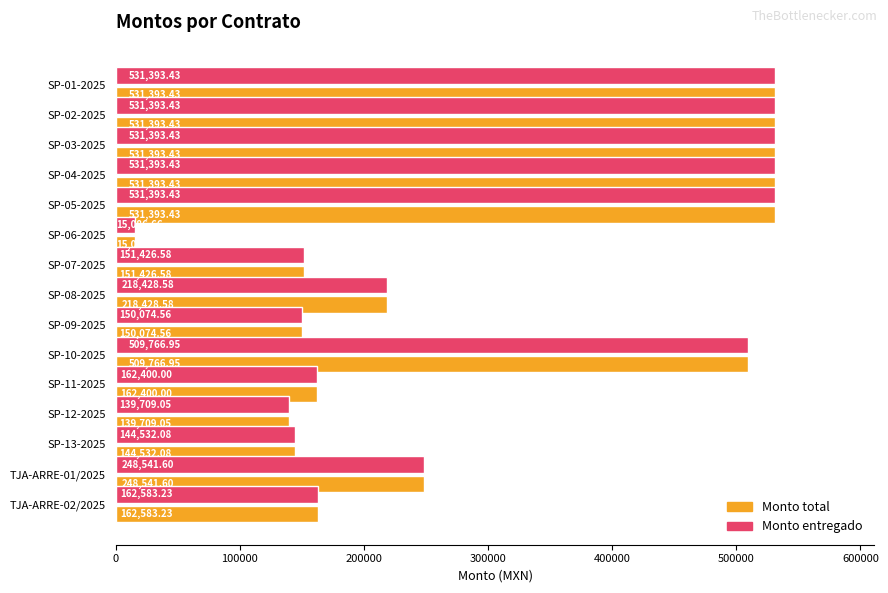

At how many categories does at least one series exceed 151827?

10